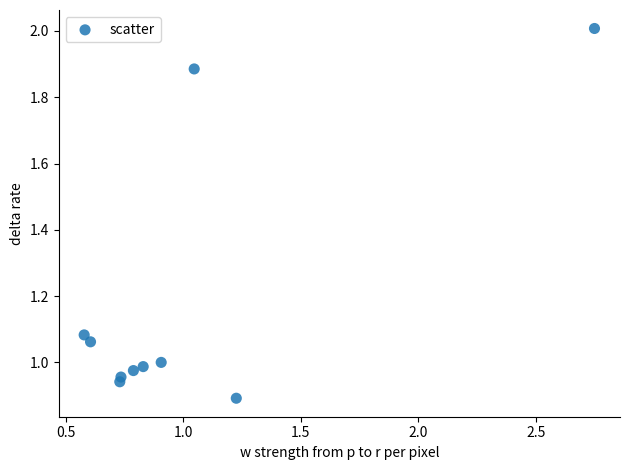

What is the range of X values (max minus min)?

2.2